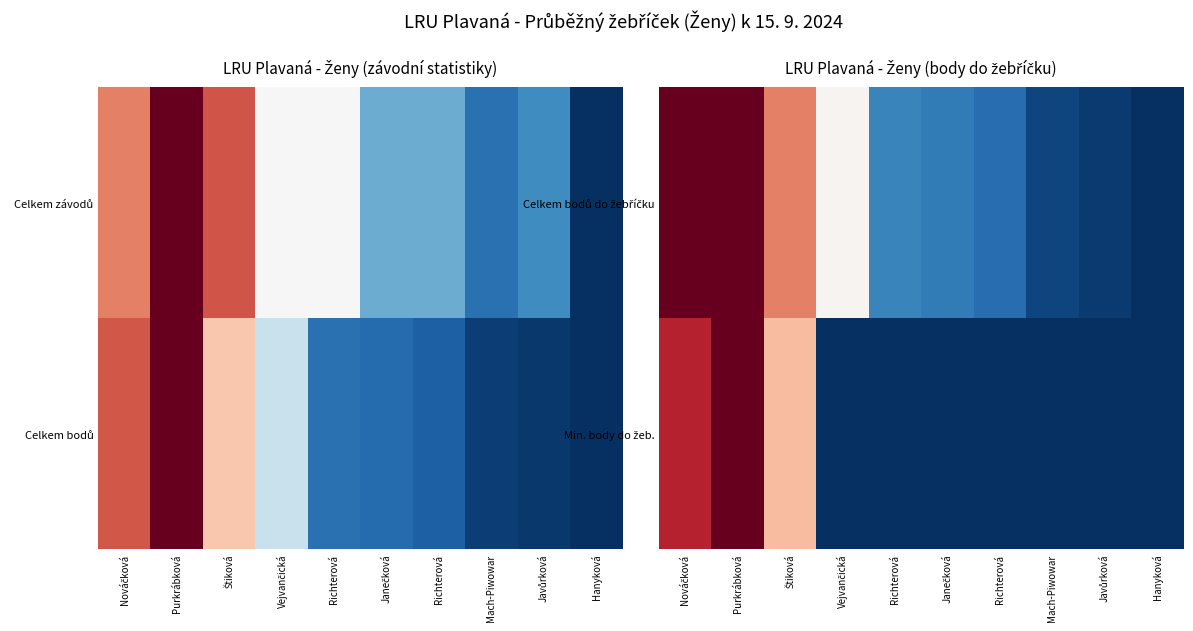

At which category is the sum across all series the highest?

Purkrábková